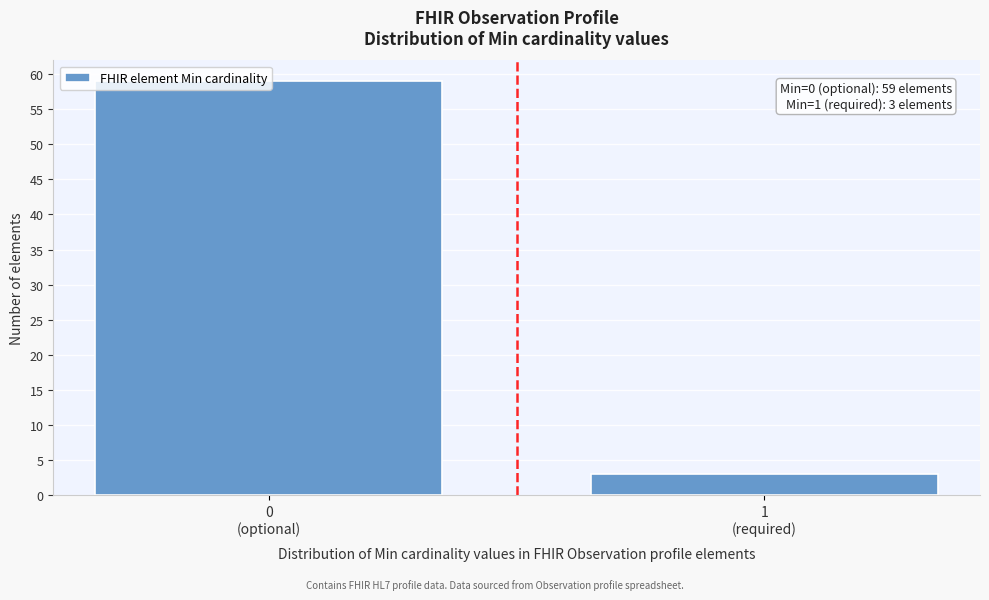

What is the value of the 2nd bar from the left?

3